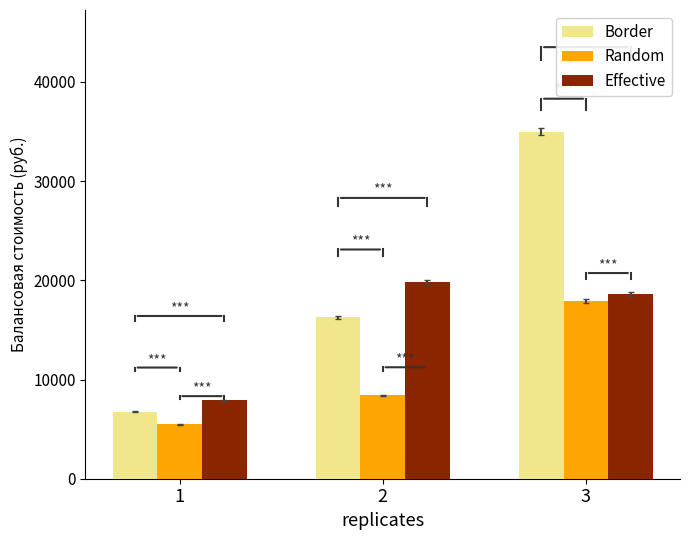

What is the difference between the Border values at 1 and 3?

28243.5